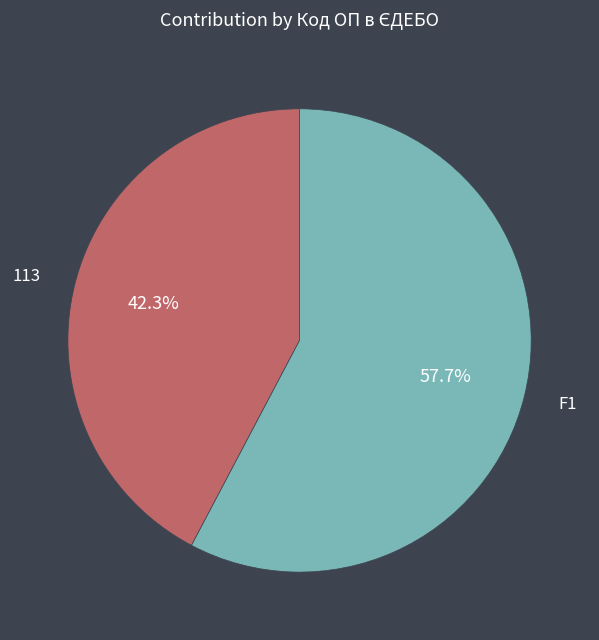

True or false: 113 accounts for 42% of the total.

True